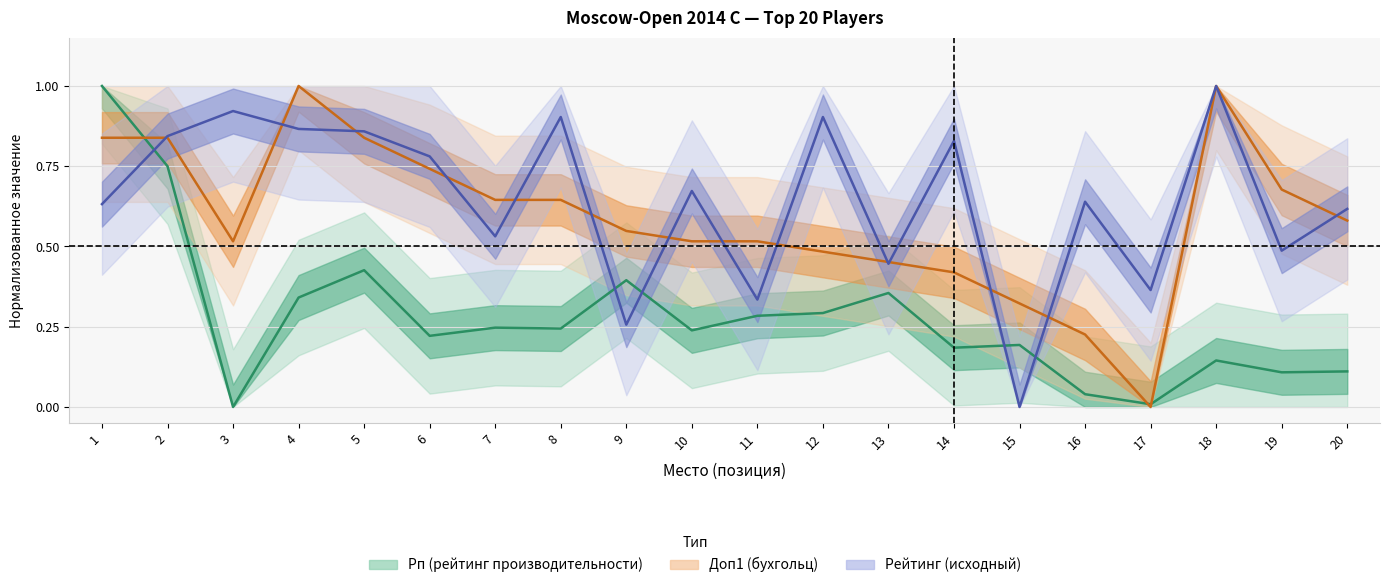

What is the maximum value for Доп1 (бухгольц)?

1.0